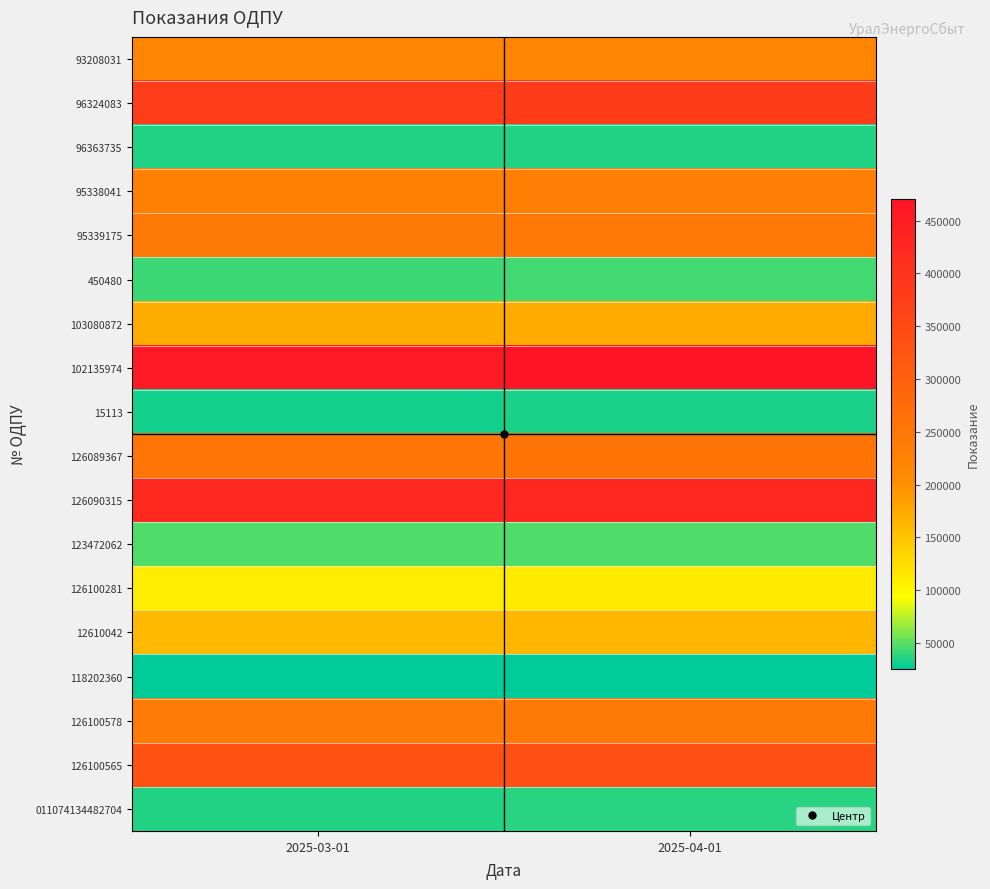

How many series are shown in this chart?

18